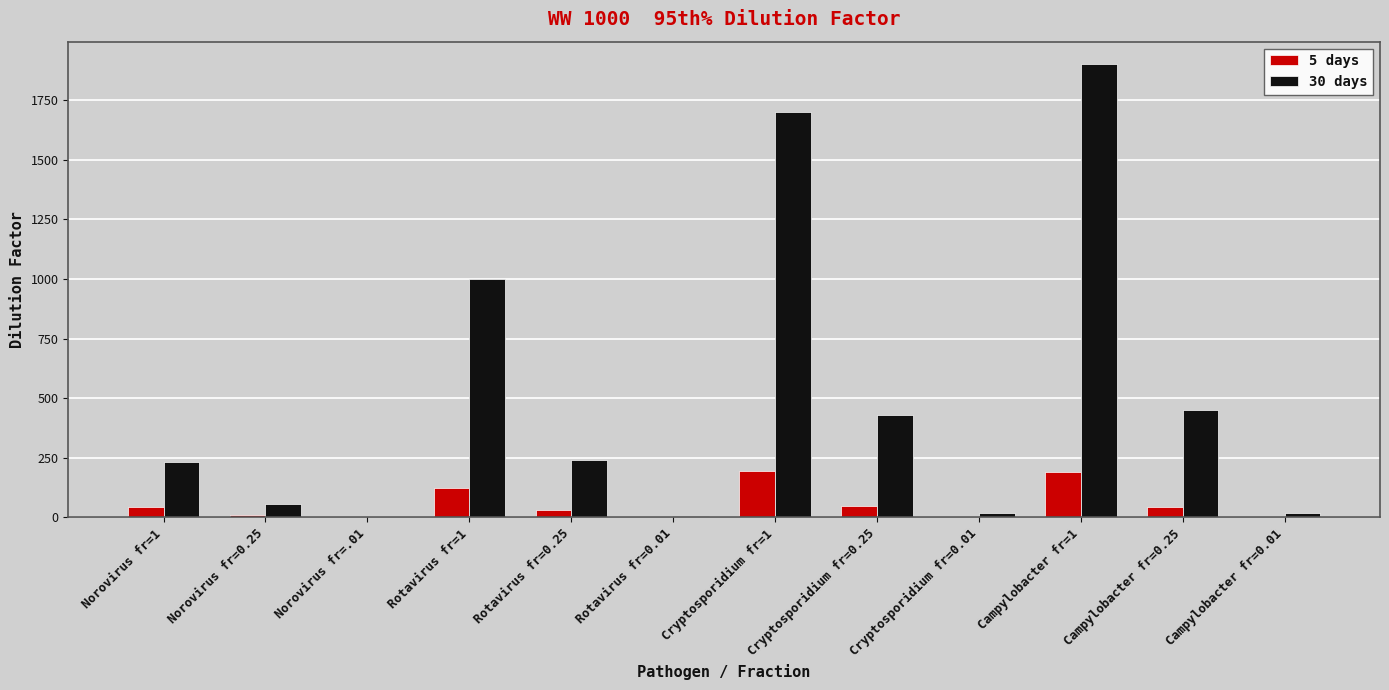

What is the sum of all 5 days values?

700